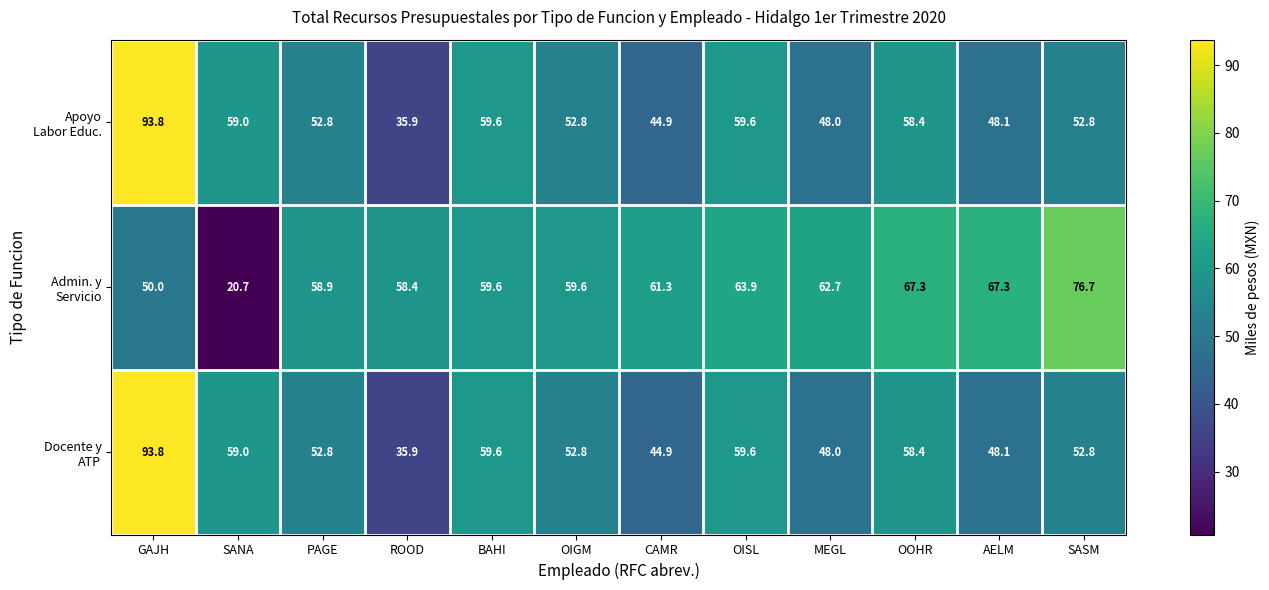

At how many categories does at least one series exceed 70?

2